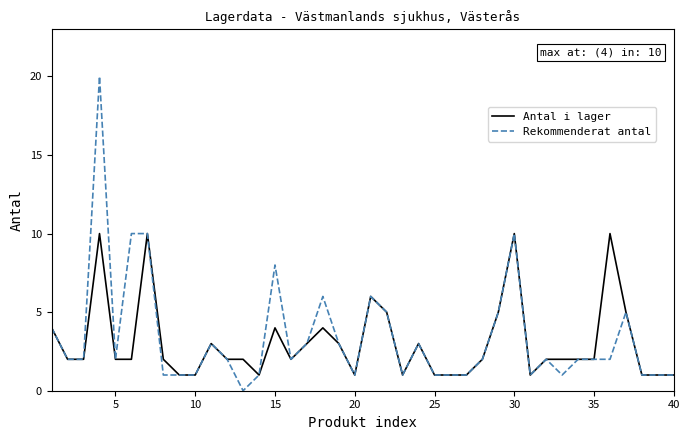

Rank the series by their maximum value, from lowest to highest.

Antal i lager, Rekommenderat antal